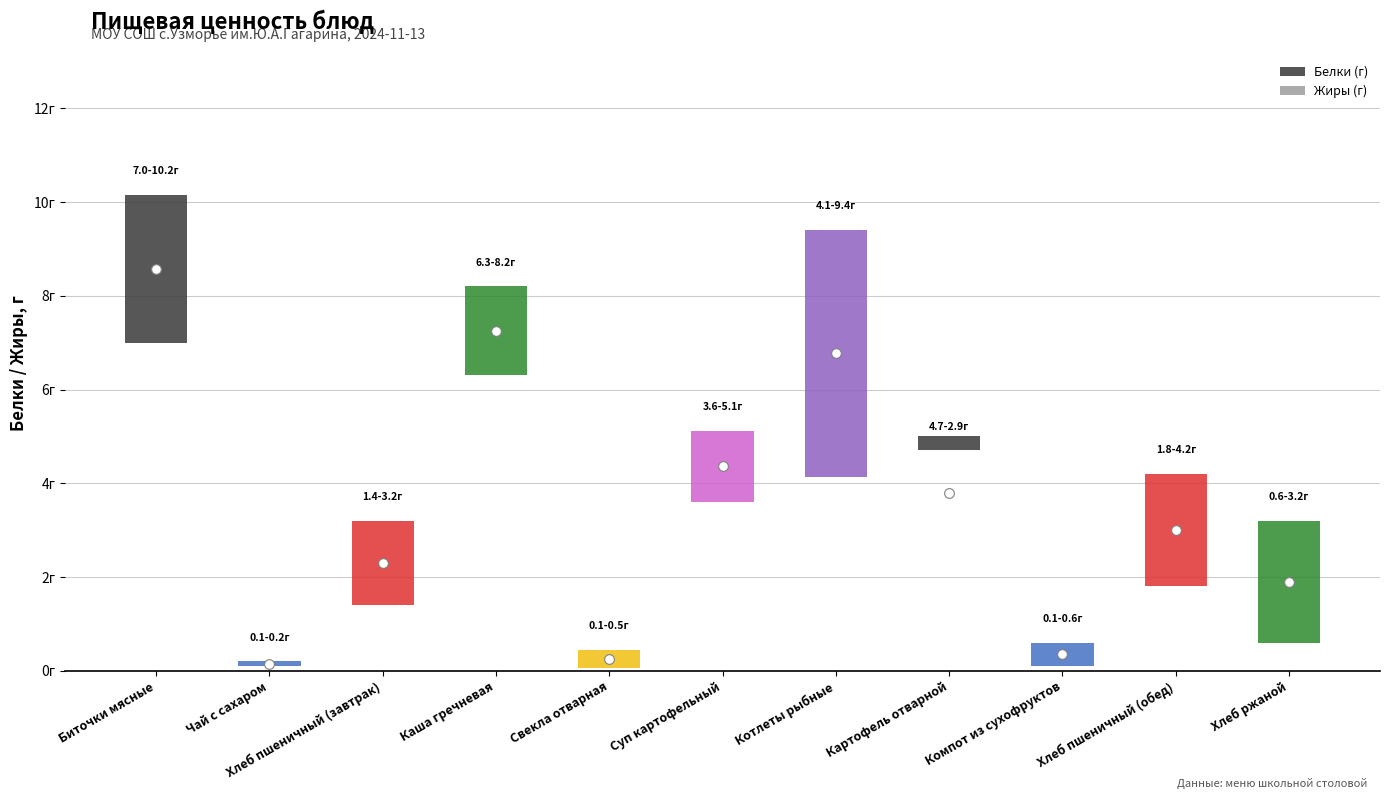

What position from the left is Компот из сухофруктов?

9